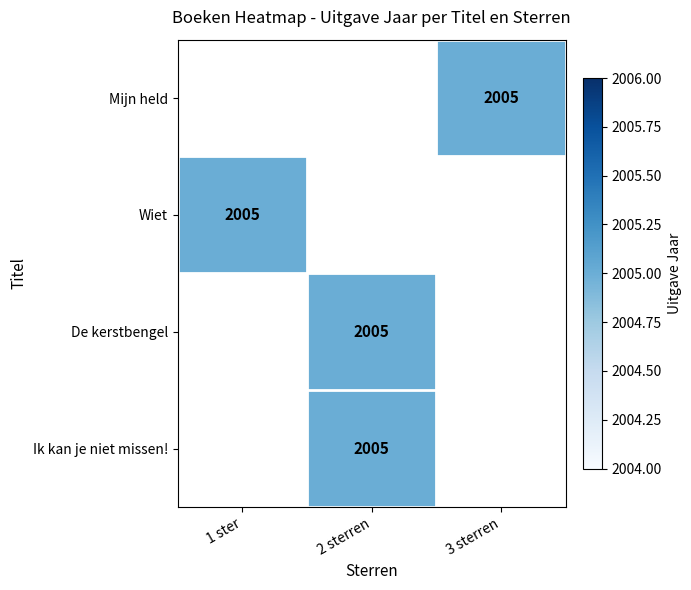

Rank the series by their average value, from lowest to highest.

Mijn held, Wiet, De kerstbengel, Ik kan je niet missen!